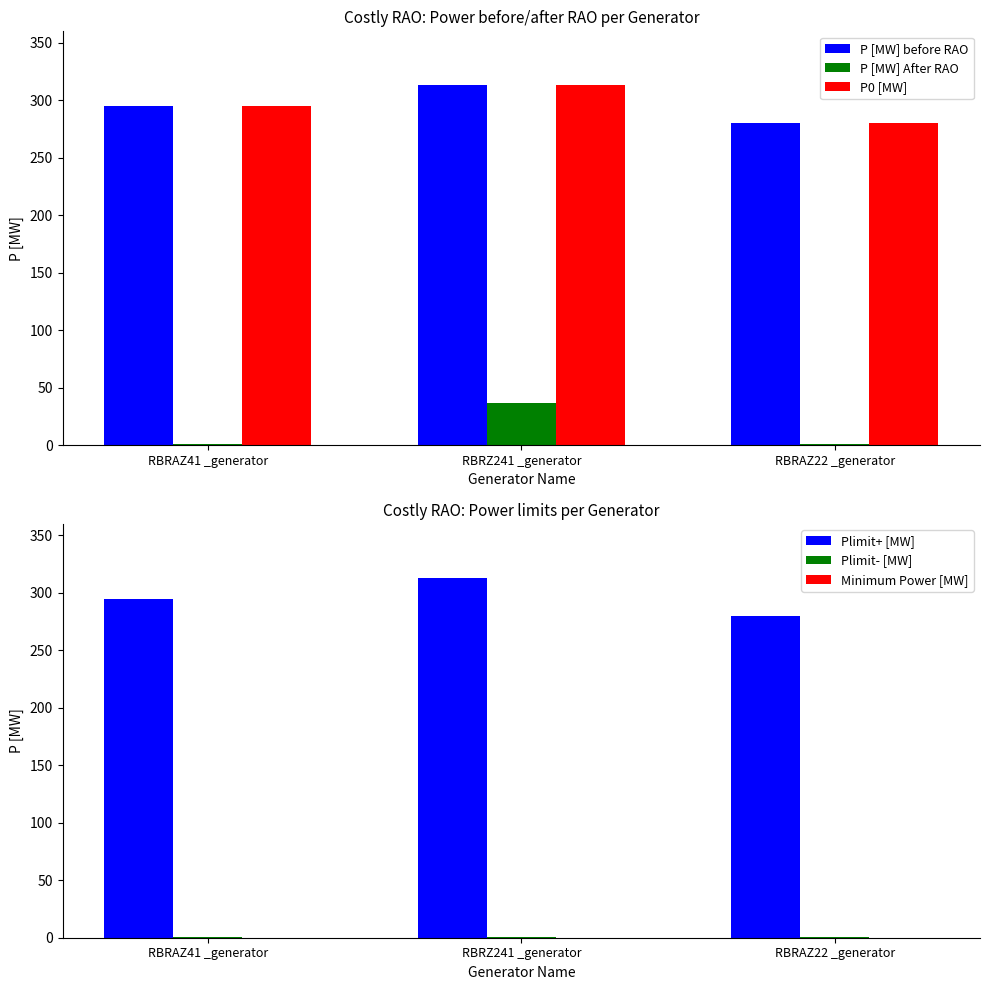

Rank the series by their maximum value, from lowest to highest.

Minimum Power [MW], Plimit- [MW], P [MW] After RAO, P [MW] before RAO, P0 [MW], Plimit+ [MW]